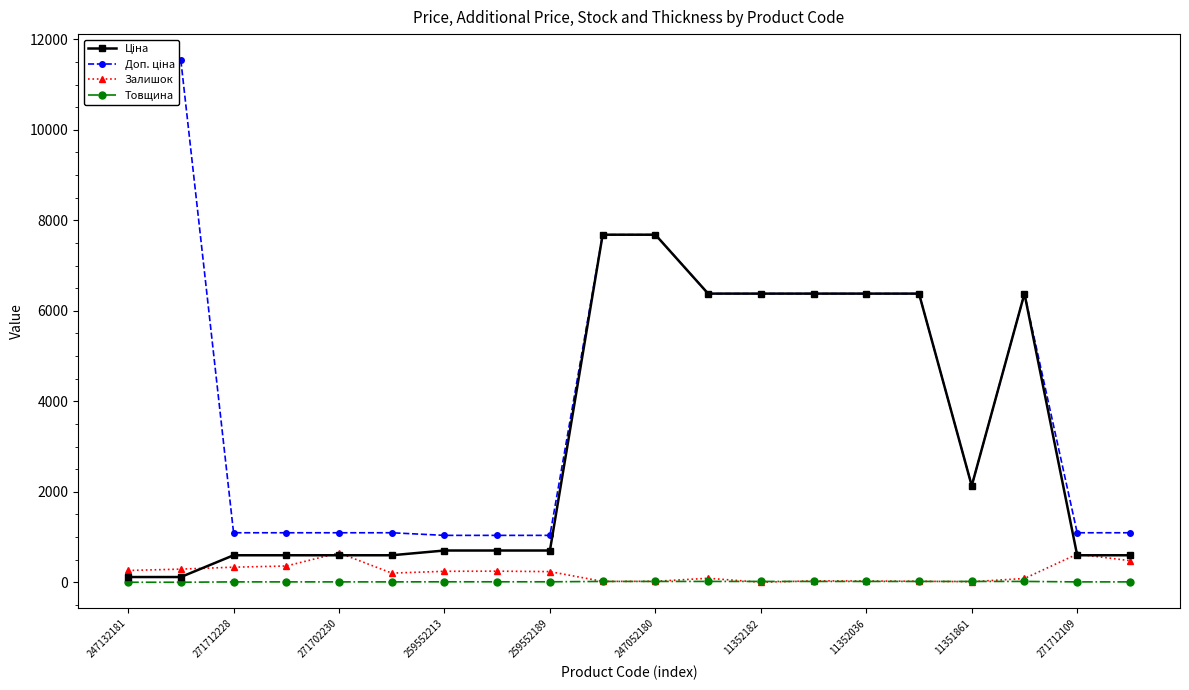

True or false: Доп. ціна and Ціна intersect in this chart.

False